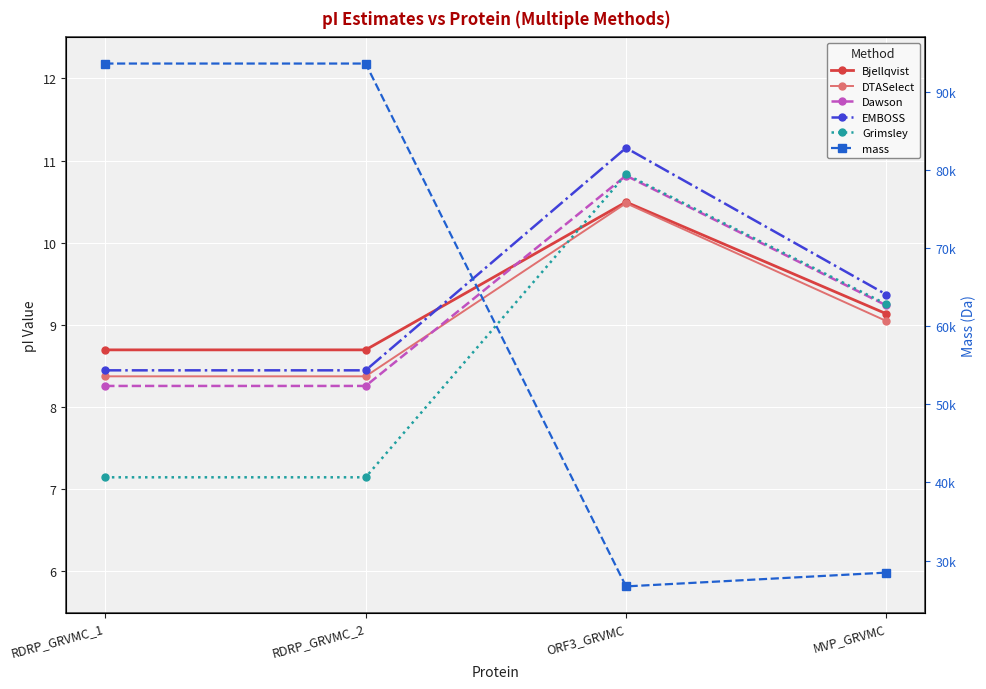

After their last crossing, which series has the higher values: Bjellqvist or Grimsley?

Grimsley